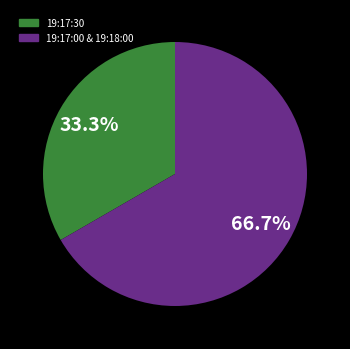

Is there a majority slice in this chart?

Yes